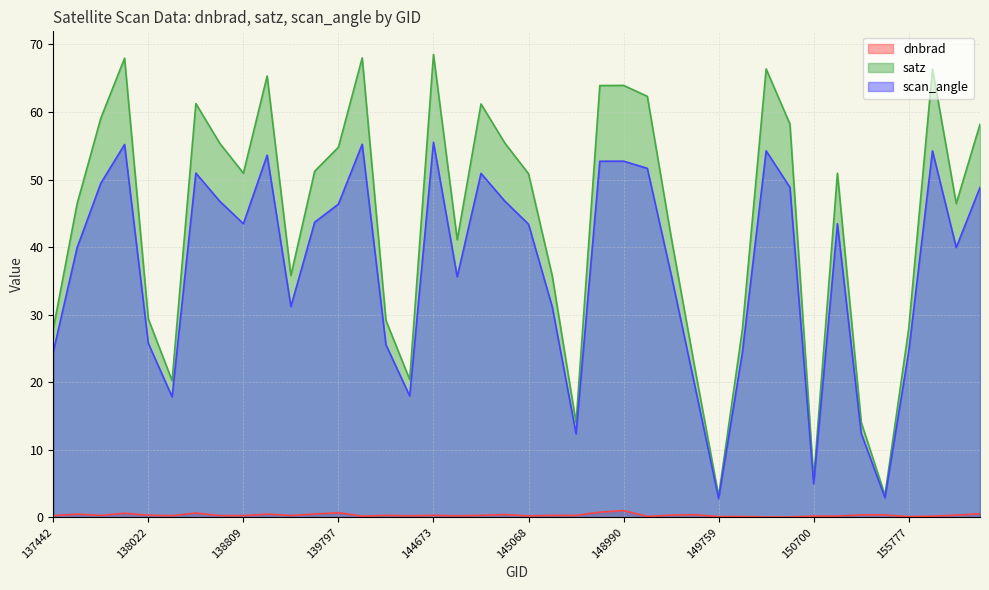

True or false: scan_angle and satz cross at least once.

False